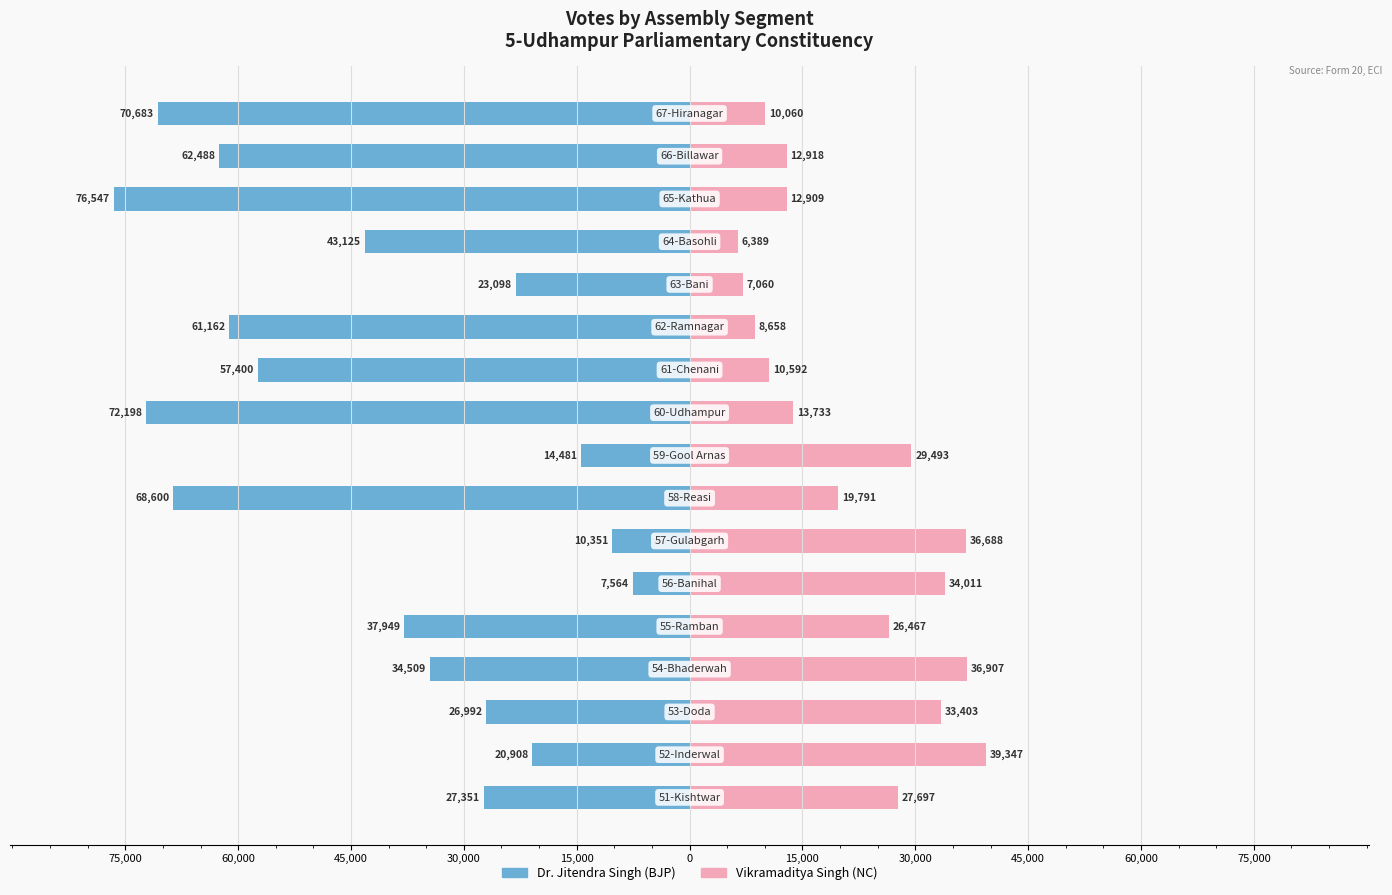

Which series has the largest range (max minus min)?

Dr. Jitendra Singh